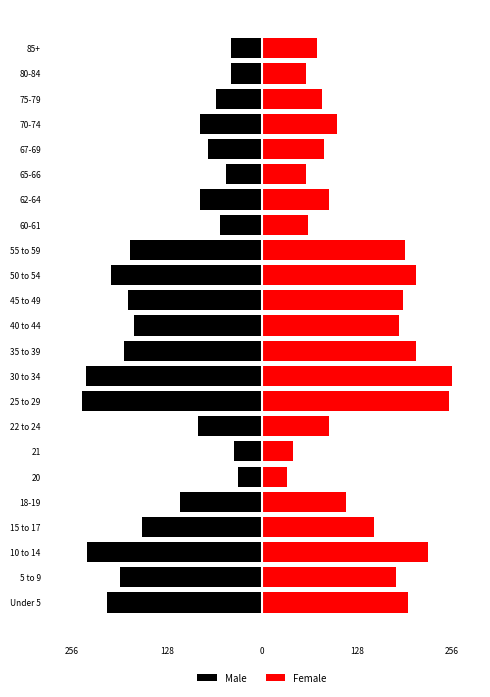

How many values in the Female series exceed 114?

11